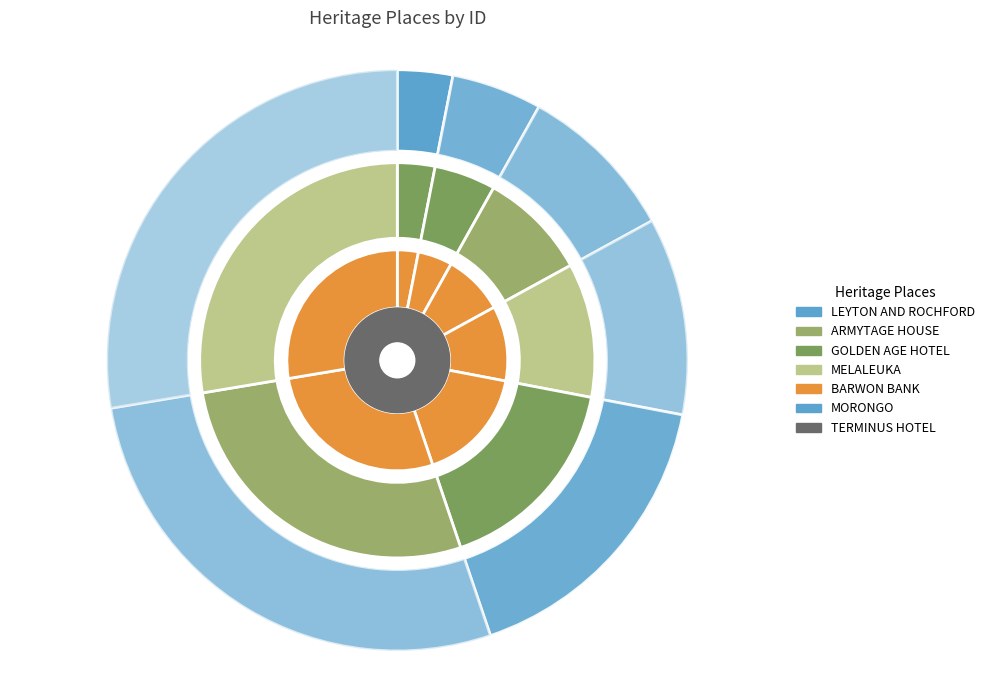

Which has a higher value, TERMINUS HOTEL or BARWON BANK?

TERMINUS HOTEL